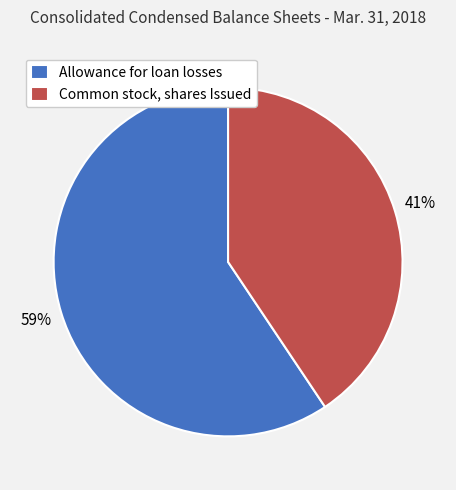

How many slices are in this pie chart?

2